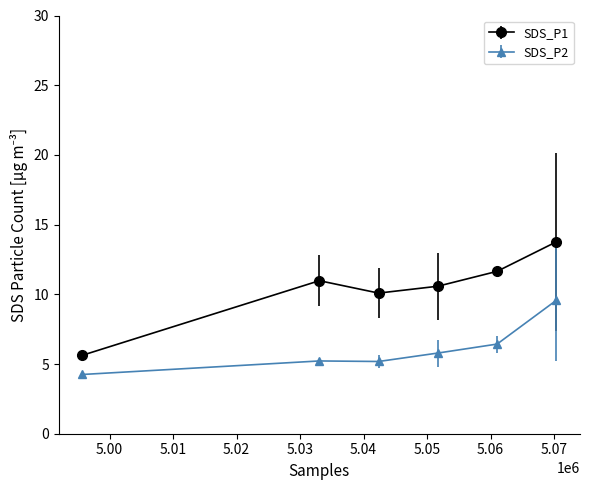

Which series has the widest spread of values?

SDS_P1